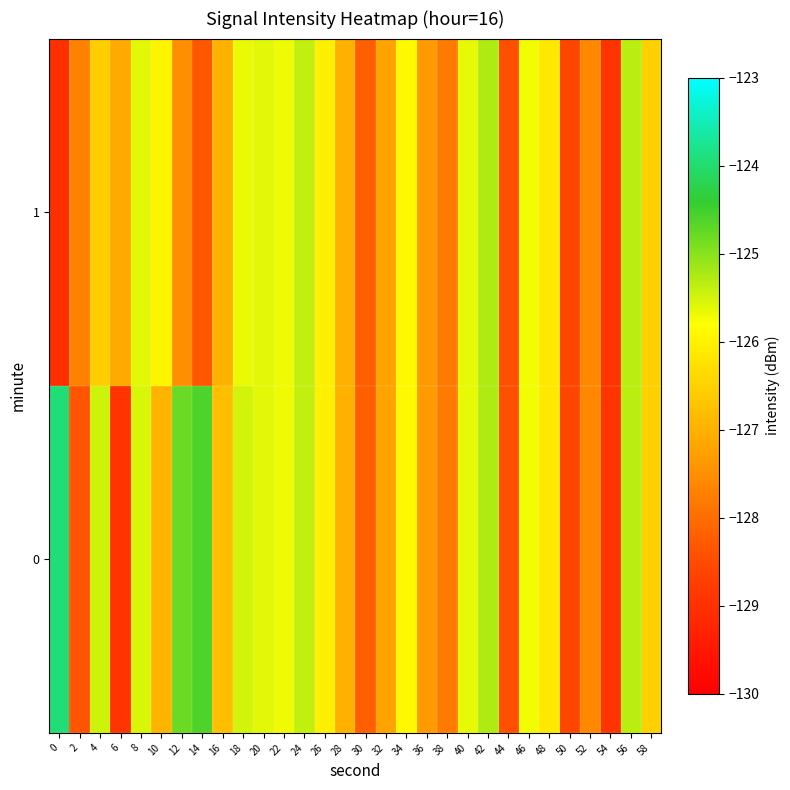

At which category is the sum across all series the highest?

42